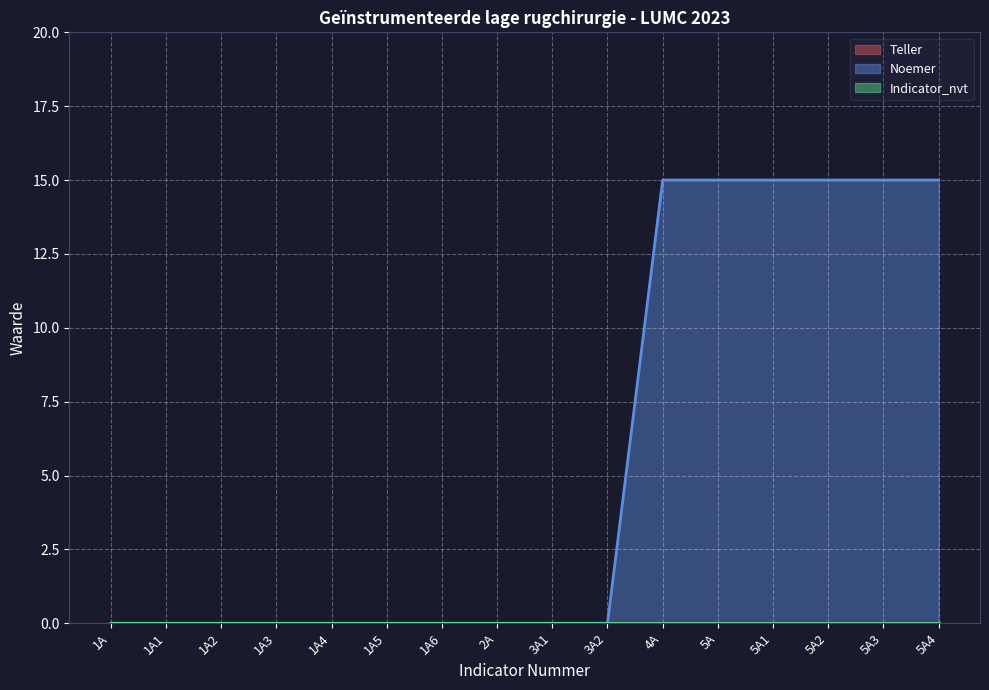

Between 3A1 and 5A1, which series saw the biggest shift?

Noemer